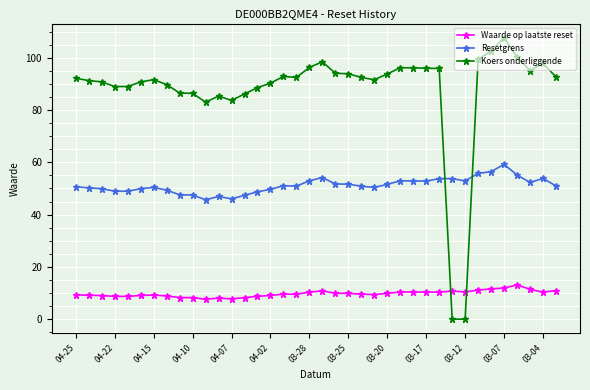

List the series in order of their peak value, highest first.

Koers onderliggende, Resetgrens, Waarde op laatste reset